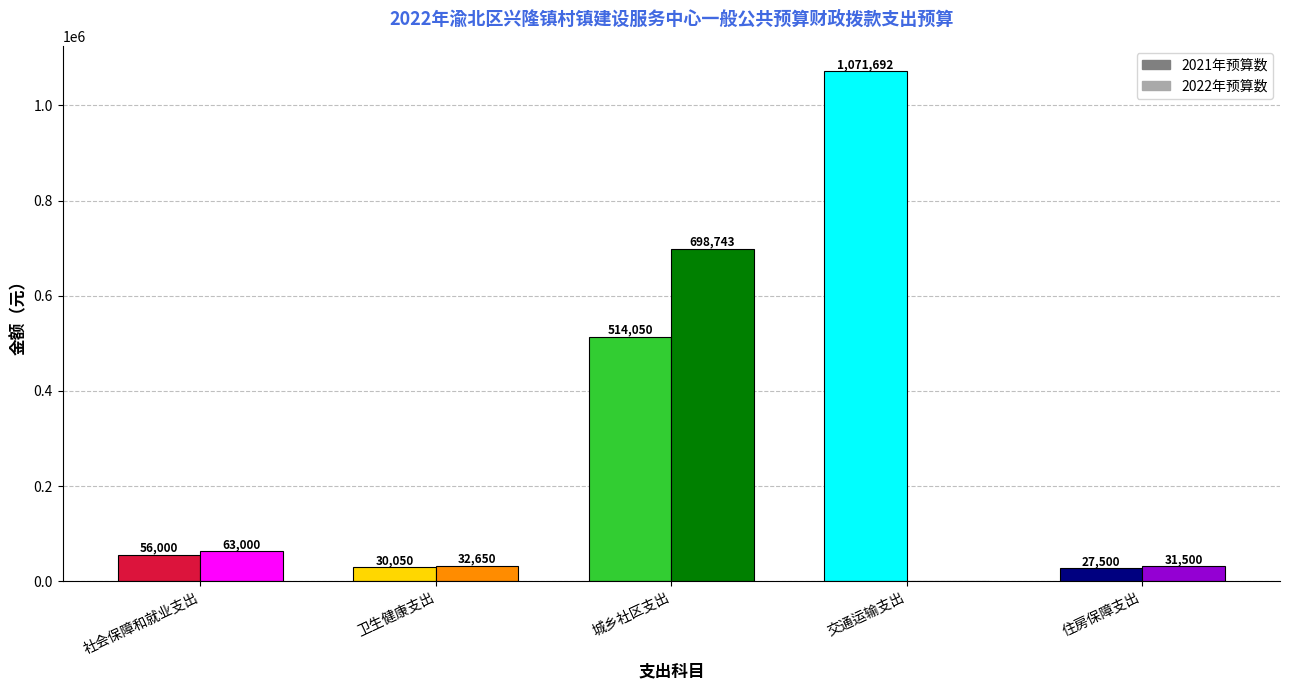

Which series has the widest spread of values?

2021年预算数